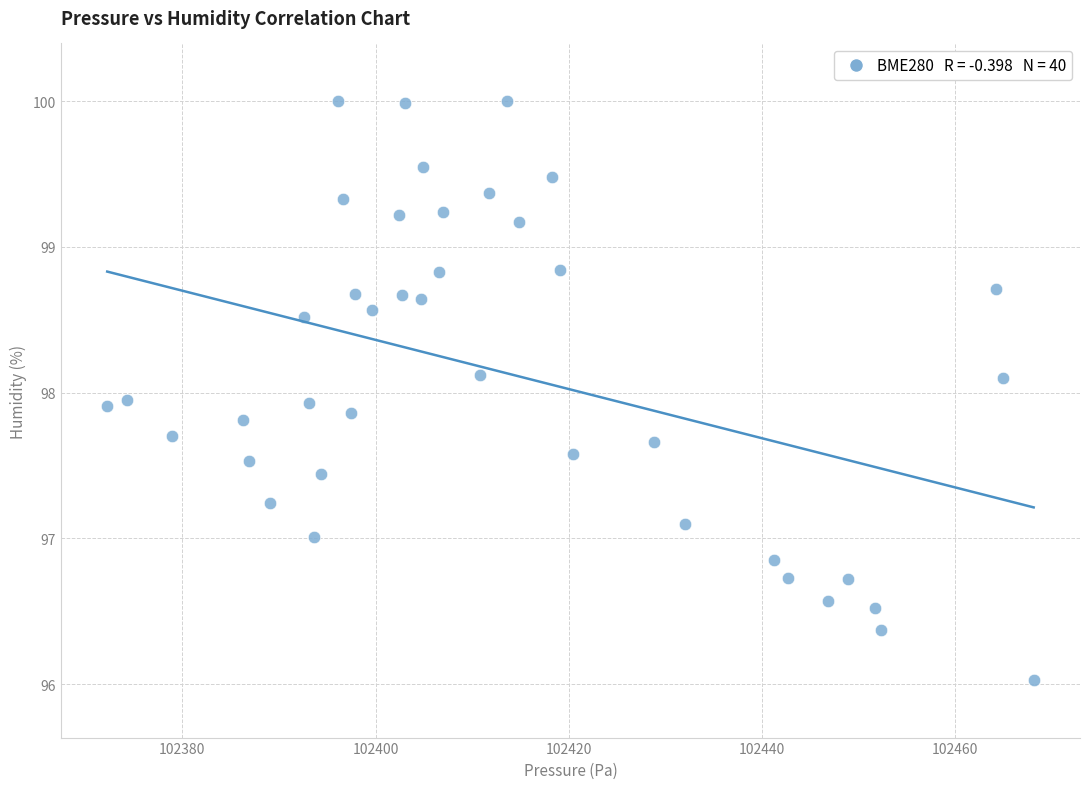

What is the range of Y values (max minus min)?

4.0